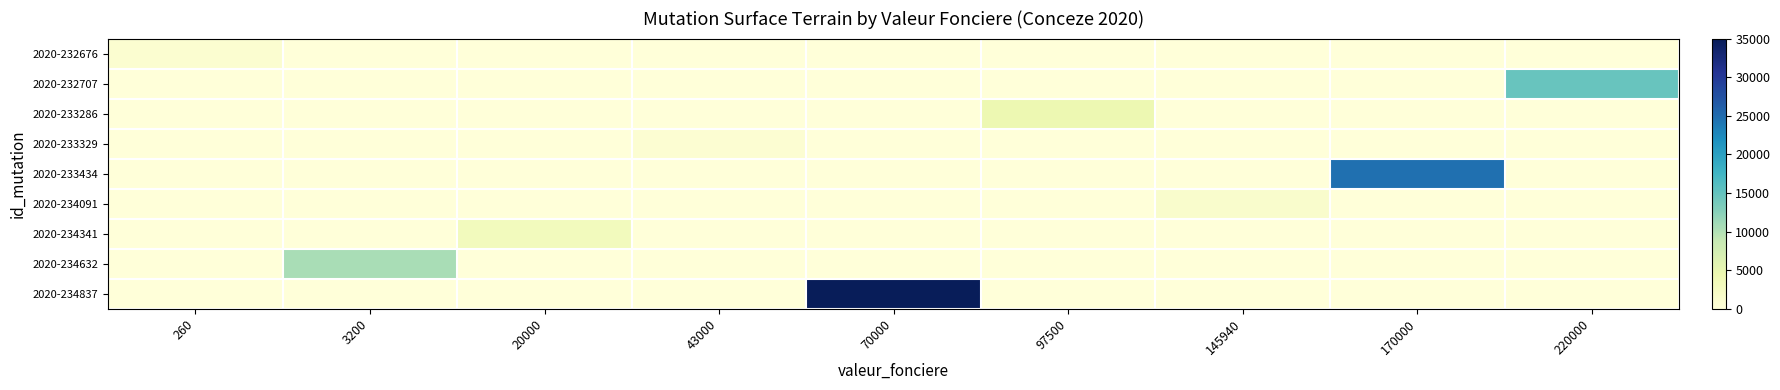

Reading left to right, transcribe all the data shown in this chart.

2020-232676: 260=1037	3200=0	20000=0	43000=0	70000=0	97500=0	145940=0	170000=0	220000=0
2020-232707: 260=0	3200=0	20000=0	43000=0	70000=0	97500=0	145940=0	170000=0	220000=14630
2020-233286: 260=0	3200=0	20000=0	43000=0	70000=0	97500=4354	145940=0	170000=0	220000=0
2020-233329: 260=0	3200=0	20000=0	43000=772	70000=0	97500=0	145940=0	170000=0	220000=0
2020-233434: 260=0	3200=0	20000=0	43000=0	70000=0	97500=0	145940=0	170000=24724	220000=0
2020-234091: 260=0	3200=0	20000=0	43000=0	70000=0	97500=0	145940=1450	170000=0	220000=0
2020-234341: 260=0	3200=0	20000=3100	43000=0	70000=0	97500=0	145940=0	170000=0	220000=0
2020-234632: 260=0	3200=10640	20000=0	43000=0	70000=0	97500=0	145940=0	170000=0	220000=0
2020-234837: 260=0	3200=0	20000=0	43000=0	70000=34815	97500=0	145940=0	170000=0	220000=0